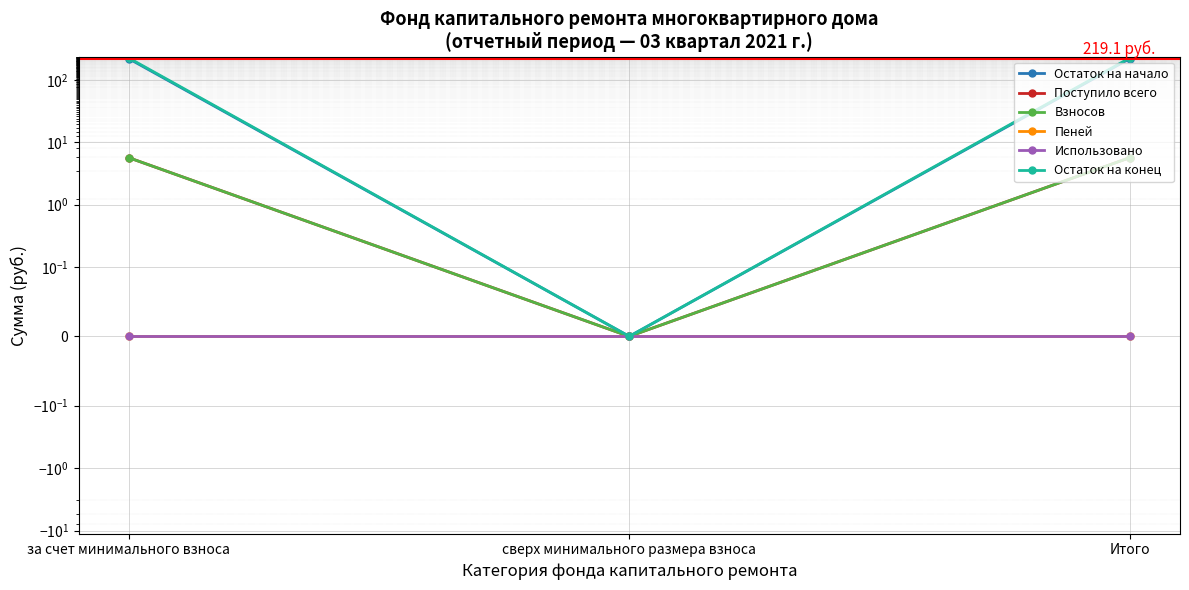

What is the label of the 3rd point from the left?

Итого